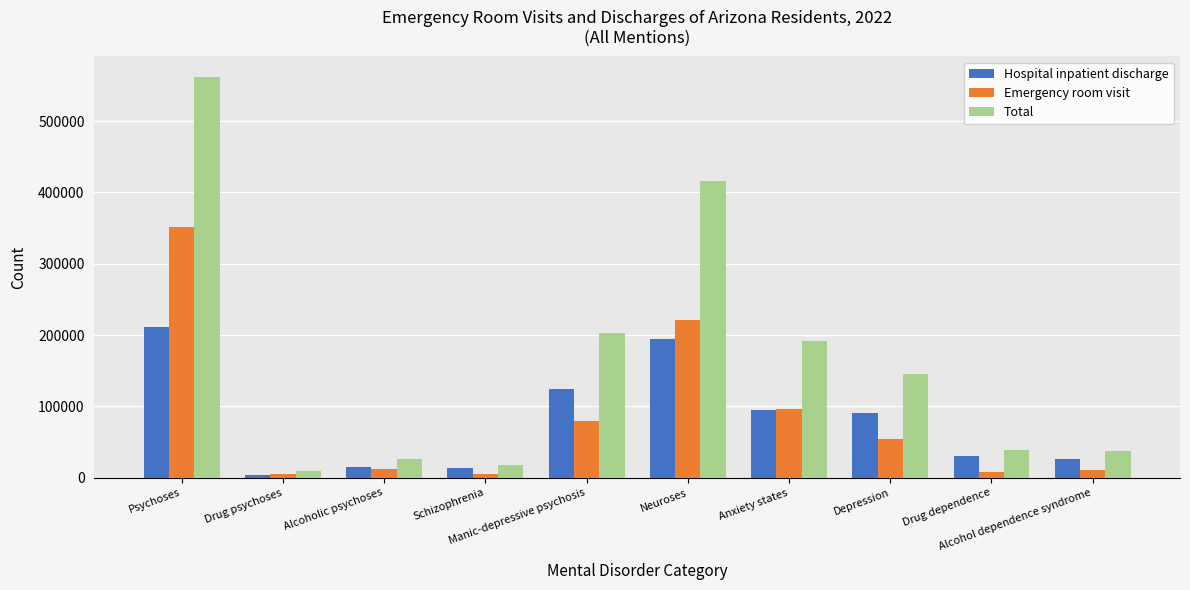

What are all the series names shown in the legend?

Hospital inpatient discharge, Emergency room visit, Total